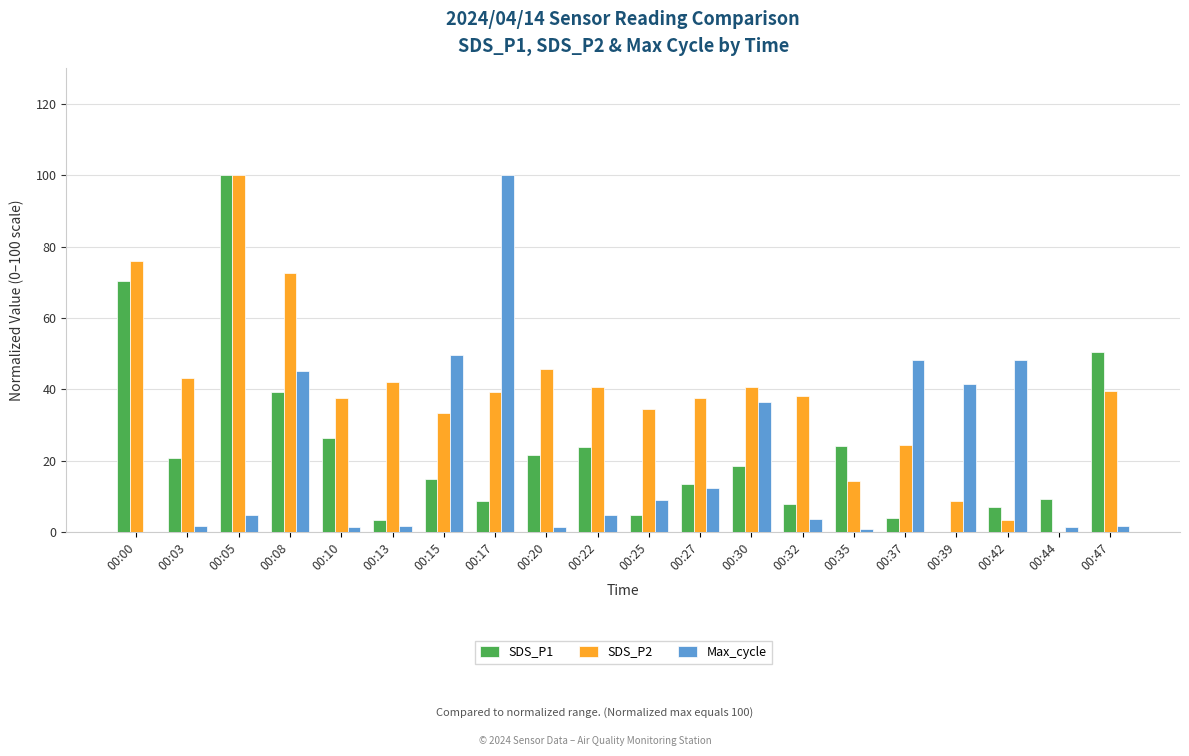

At which category is the sum across all series the highest?

00:05